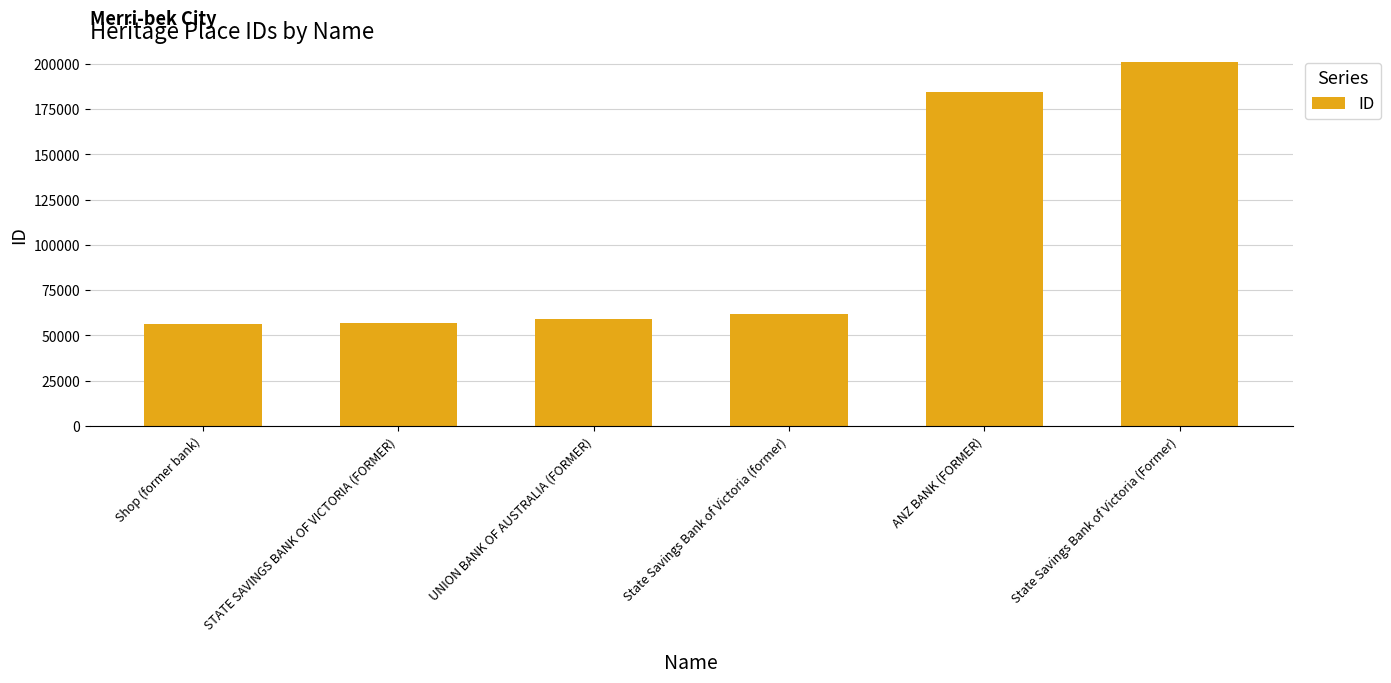

How many values are below 61809?

3